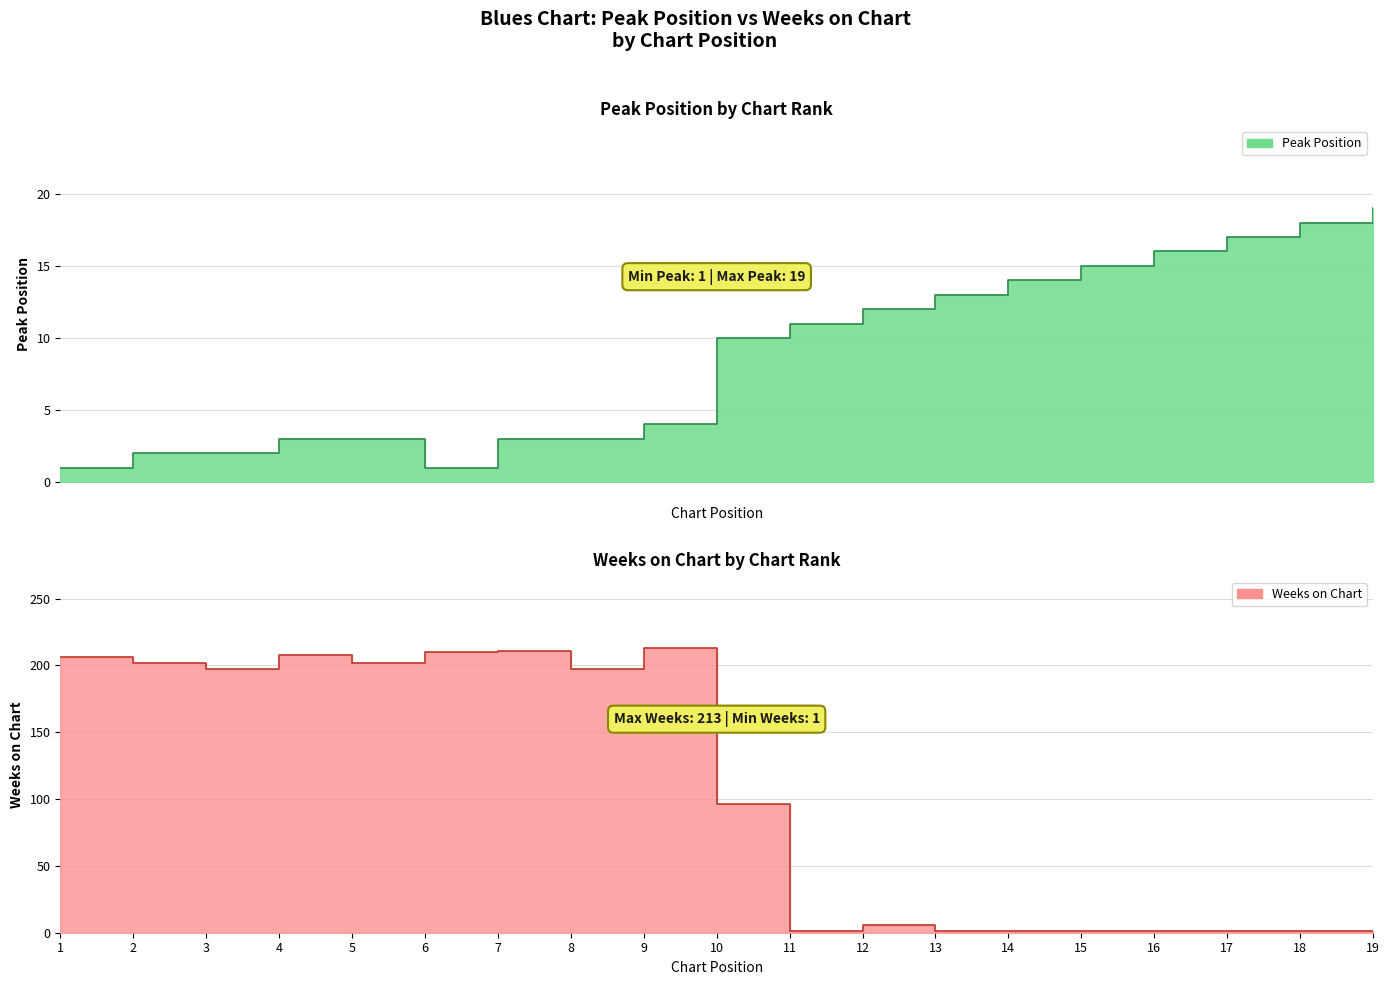

Count the number of categories in the chart.

19